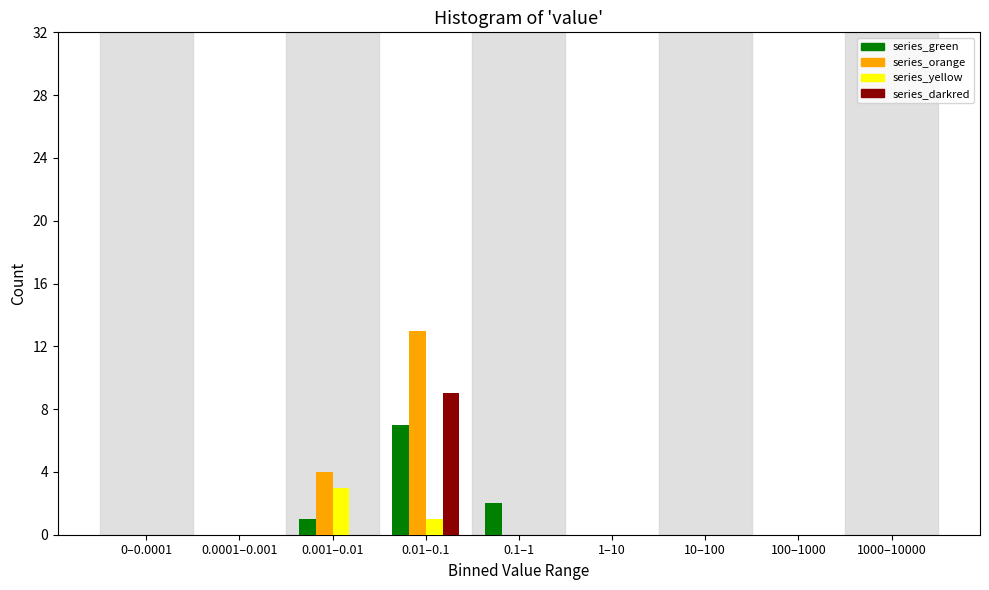

At which category is the sum across all series the highest?

0.01–0.1